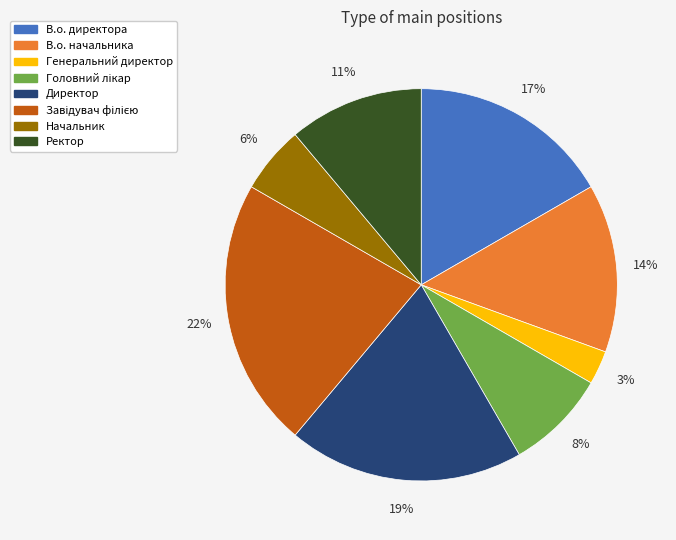

Which category has the smallest portion of the pie?

Генеральний директор